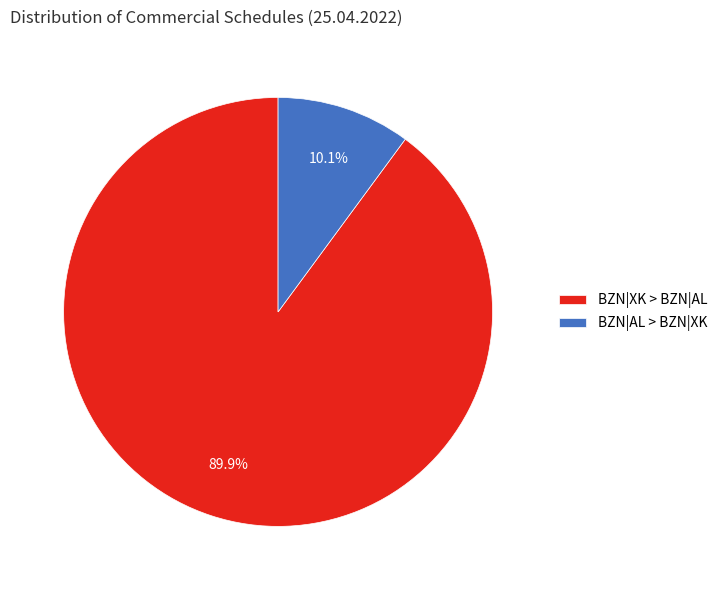

To the nearest percent, what is the average slice percentage?

50%